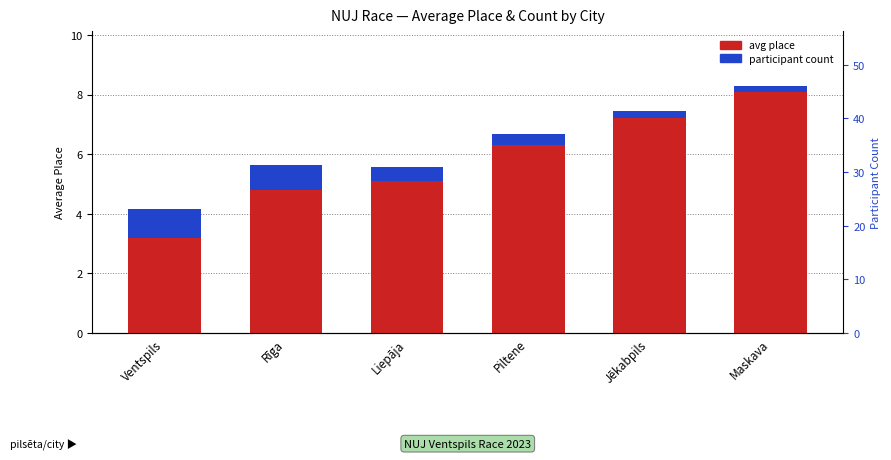

Reading left to right, list all the values displayed in this chart.

avg place: Ventspils=3.2	Rīga=4.8	Liepāja=5.1	Piltene=6.3	Jēkabpils=7.2	Maskava=8.1
participant count: Ventspils=1.0	Rīga=0.8	Liepāja=0.5	Piltene=0.4	Jēkabpils=0.3	Maskava=0.2